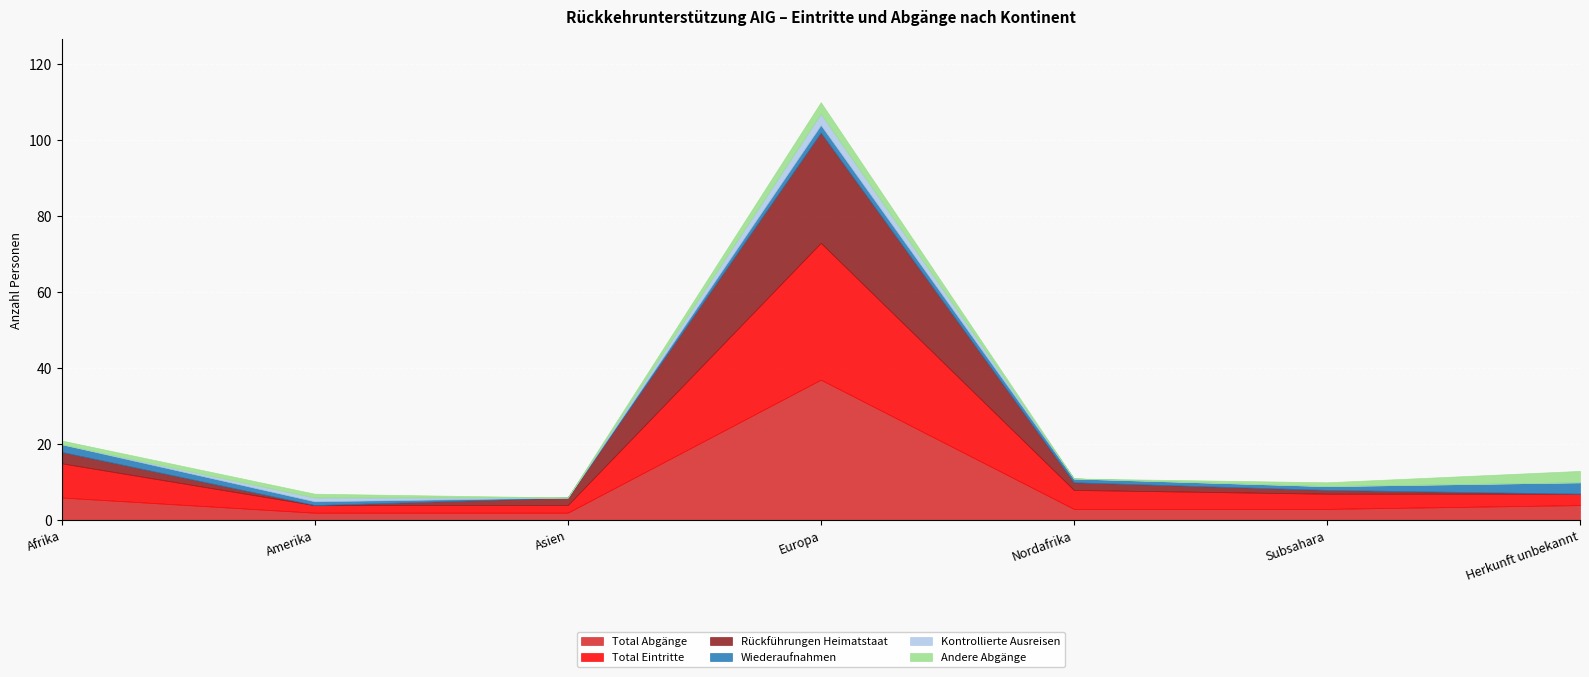

At which category is the sum across all series the highest?

Europa